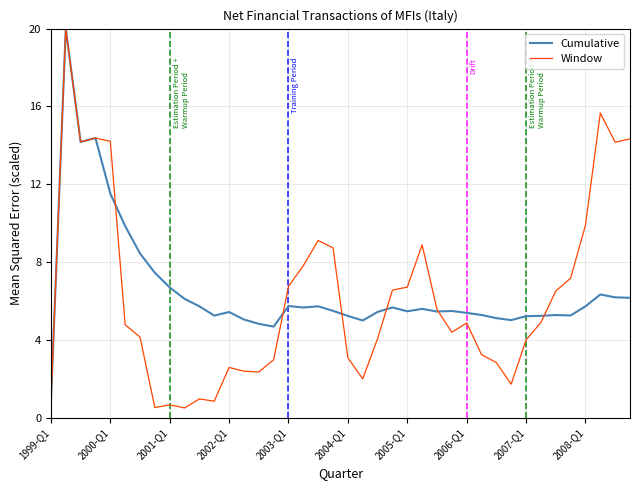

How many lines are shown in the chart?

2